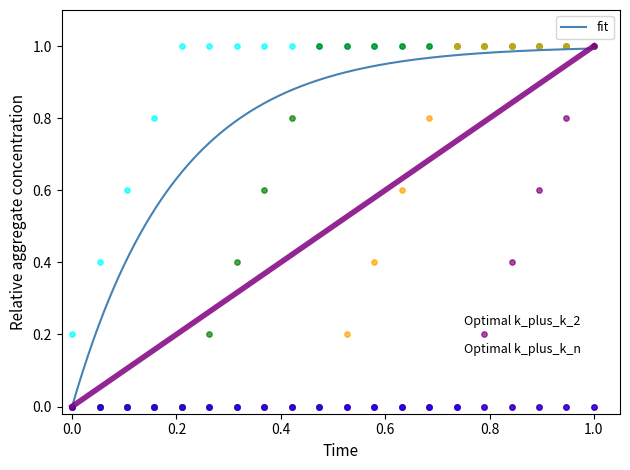

At how many categories does at least one series exceed 0?

20